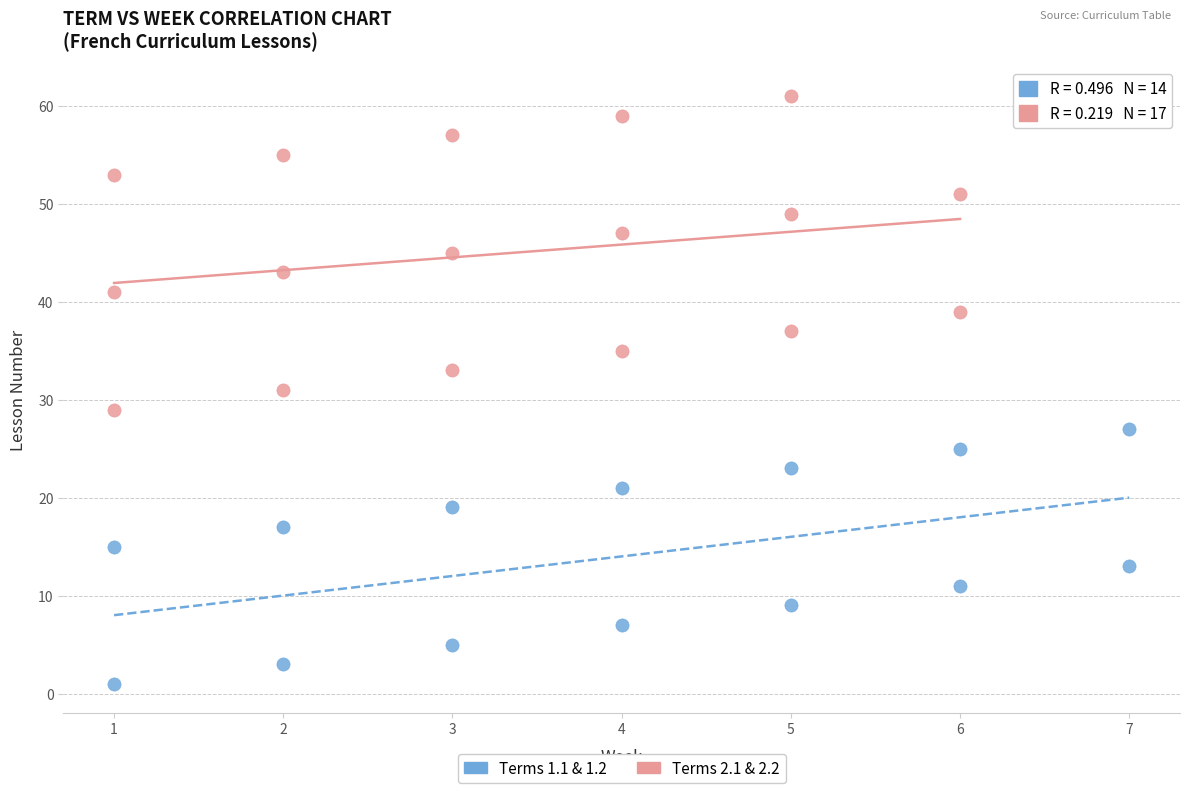

Which series has the widest spread of Y values?

Terms 2.1 & 2.2